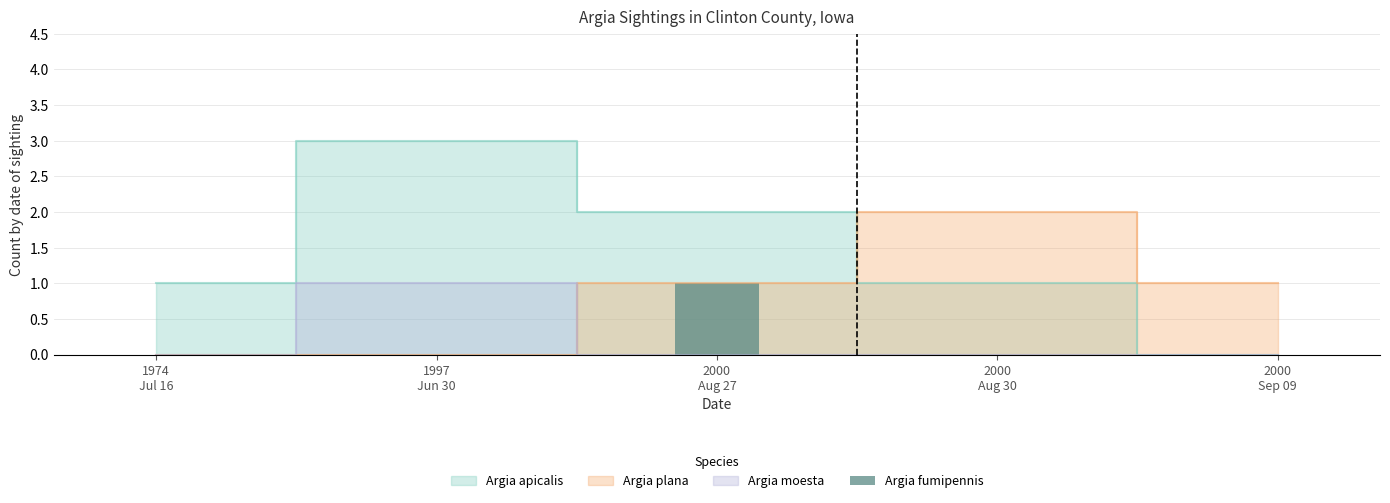

Count the number of categories in the chart.

5